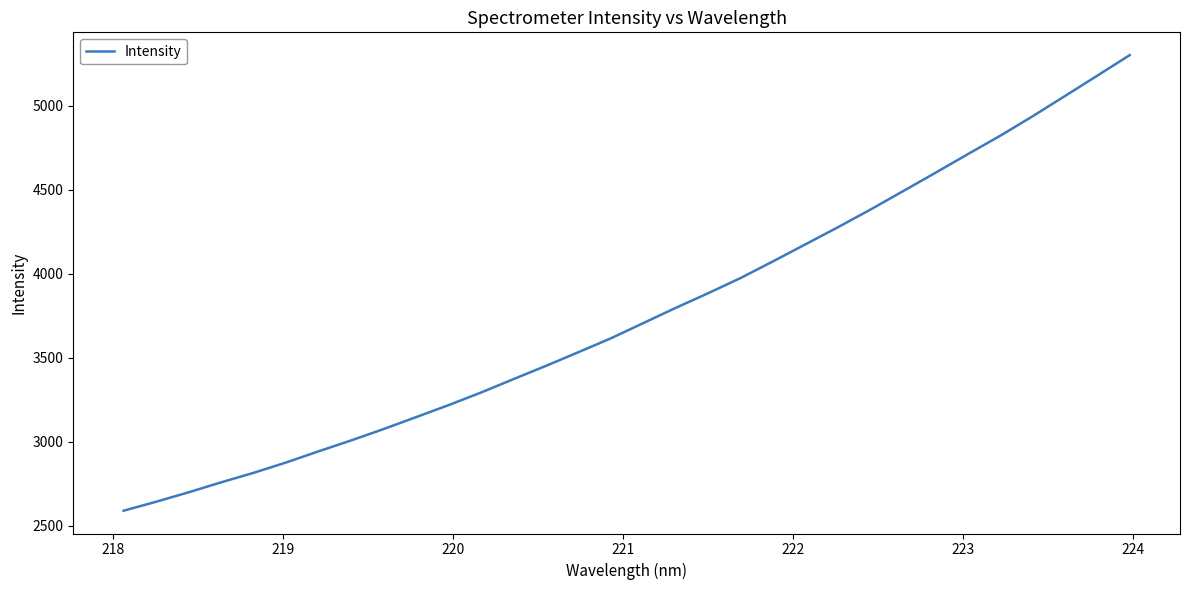

Is this an area chart (filled region under the line)?

No